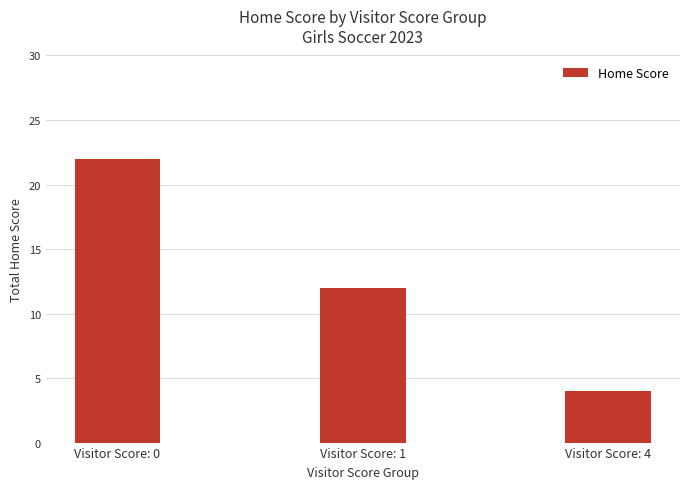

What is the smallest value displayed?

4